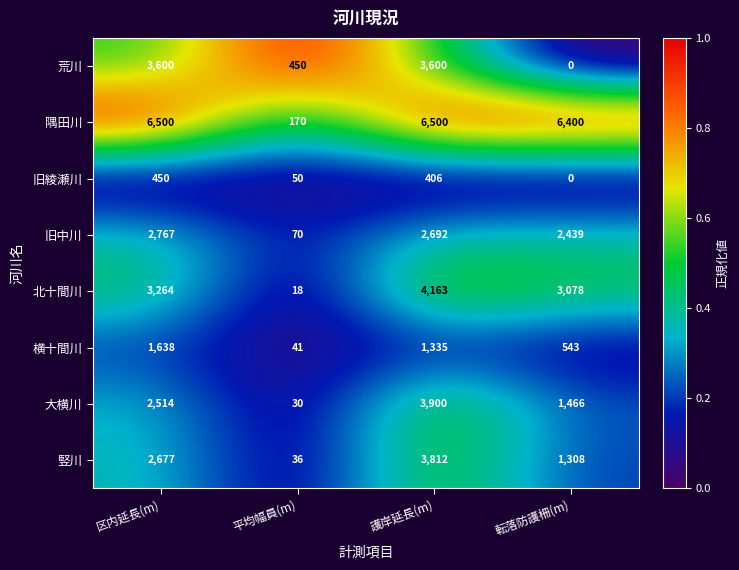

What is the difference between the 大横川 values at 護岸延長(m) and 転落防護柵(m)?

2434